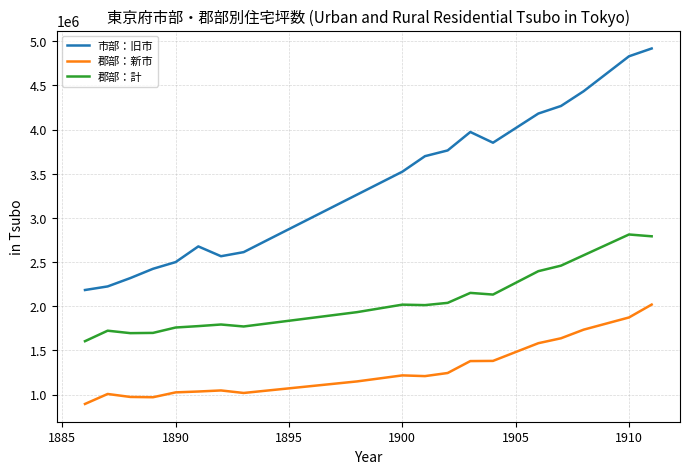

Which series has the largest total across all categories?

市部：旧市